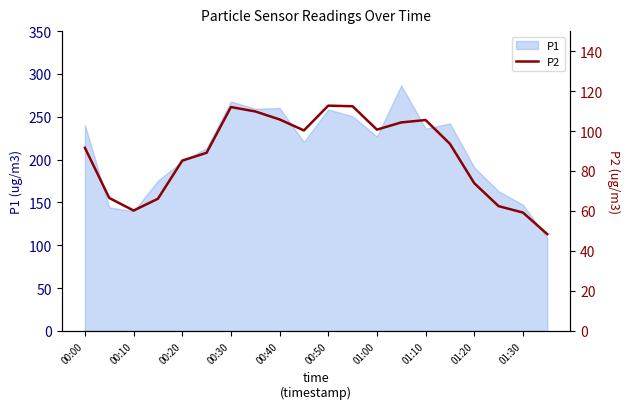

What is the ratio of the value at 00:50 to the value at 01:00?

1.1